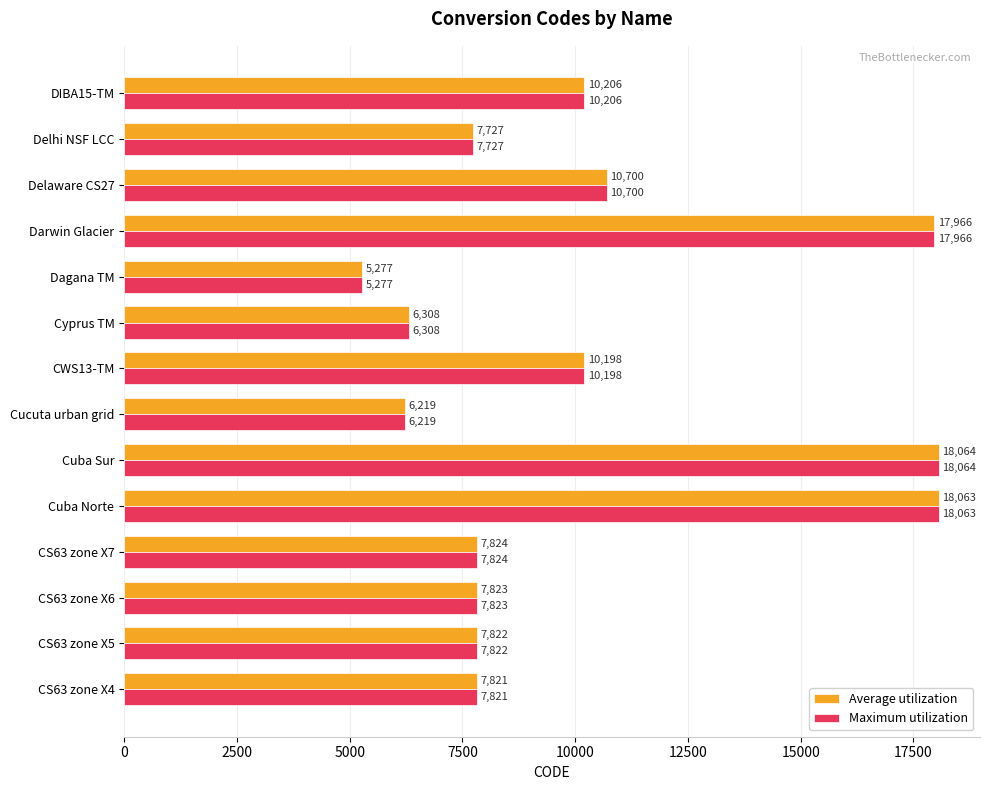

What is the difference between the second highest and second lowest values in the Maximum utilization series?

11844